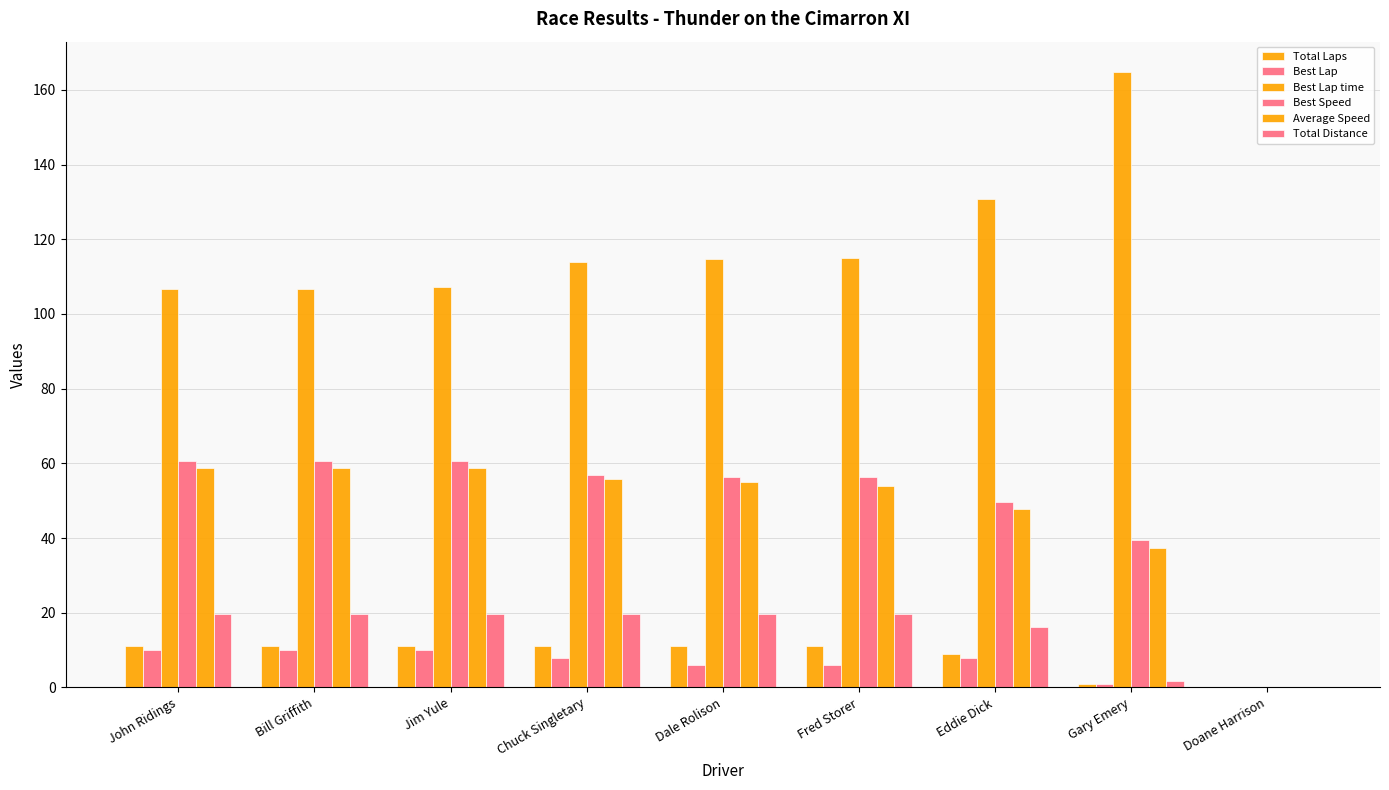

How many groups of bars are there?

9